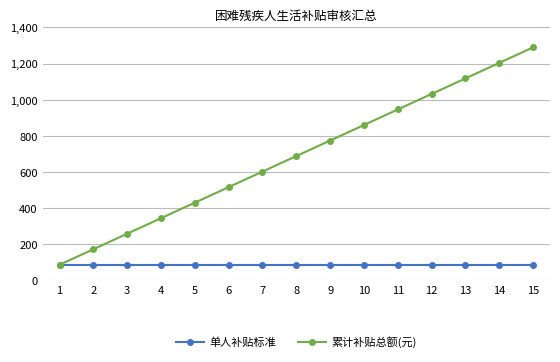

Is this an area chart (filled region under the line)?

No